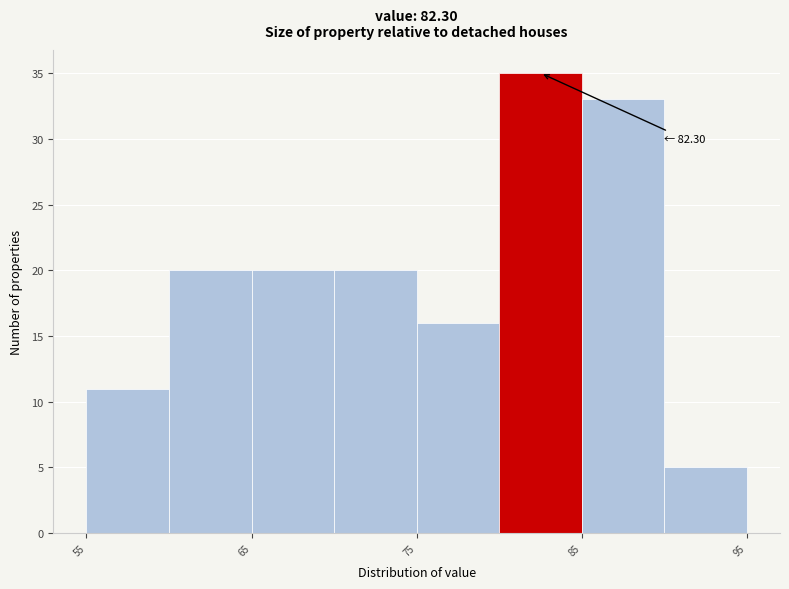

Which range on the x-axis has the tallest bar?

80 to 85